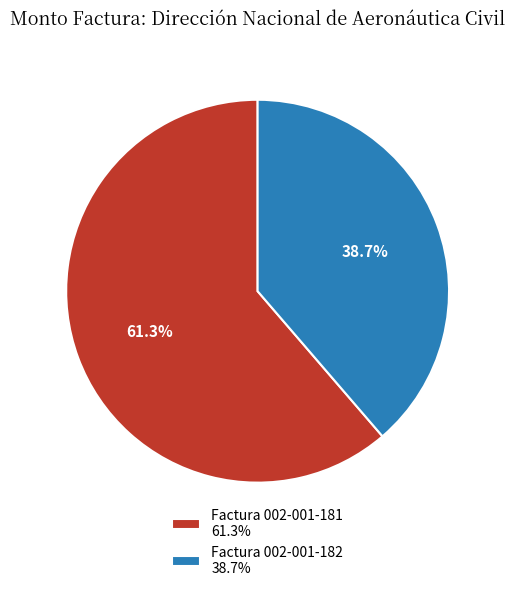

What is the largest slice in the pie chart?

Factura 002-001-181